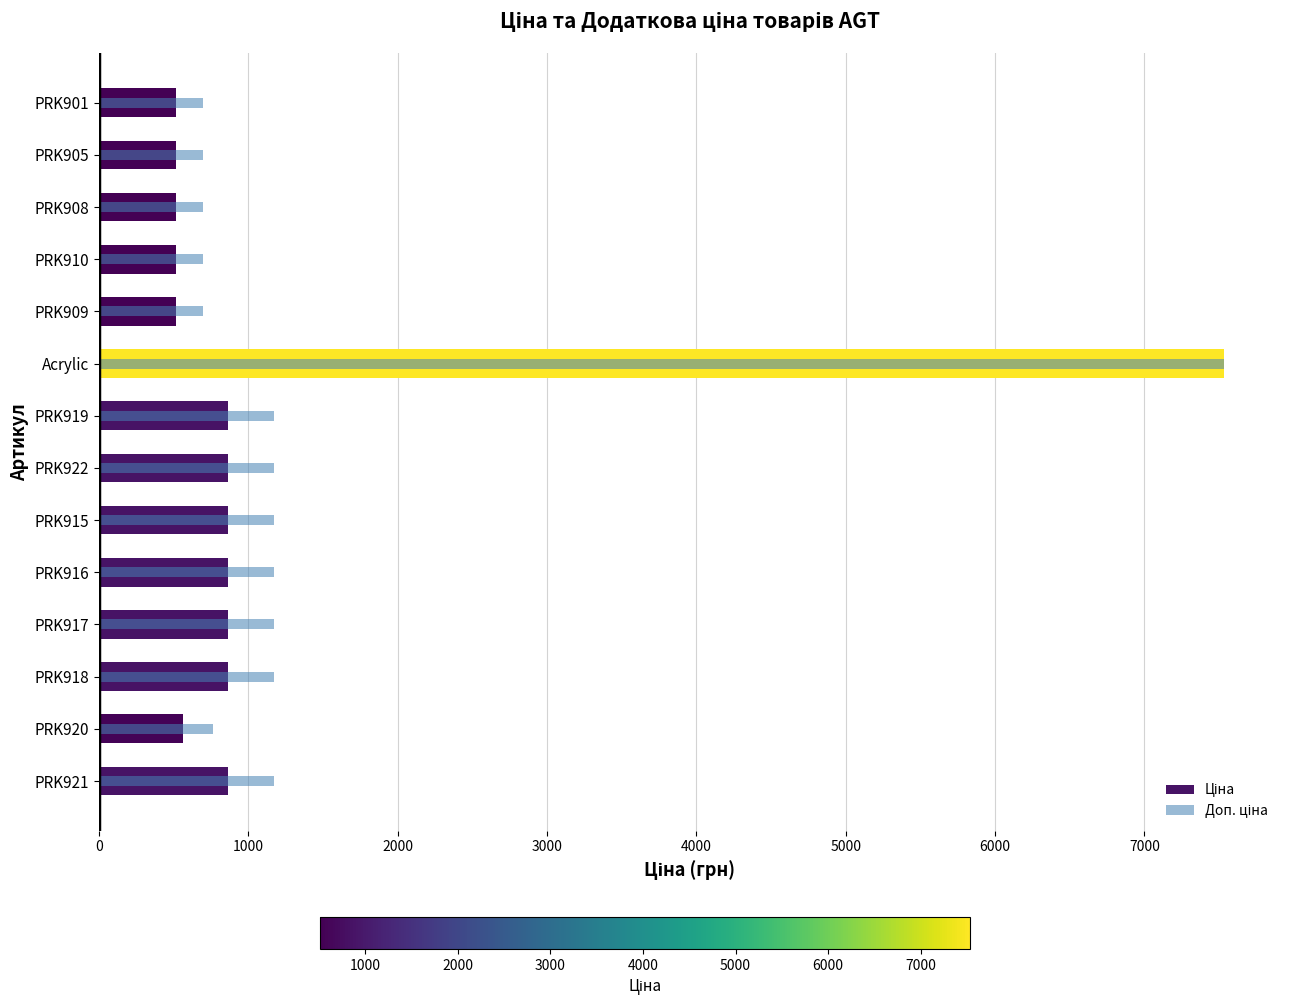

What is the difference between the highest and lowest values at PRK920?

199.2